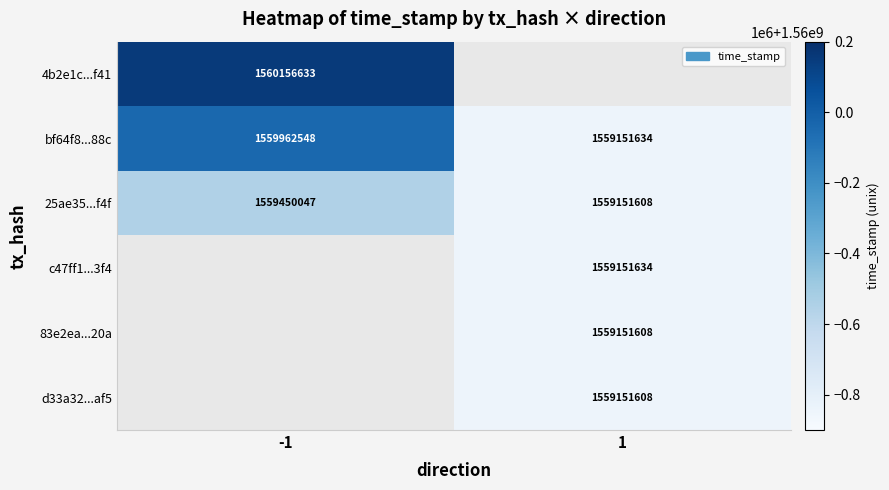

What is the sum of all 25ae35...f4f values?

3118601655